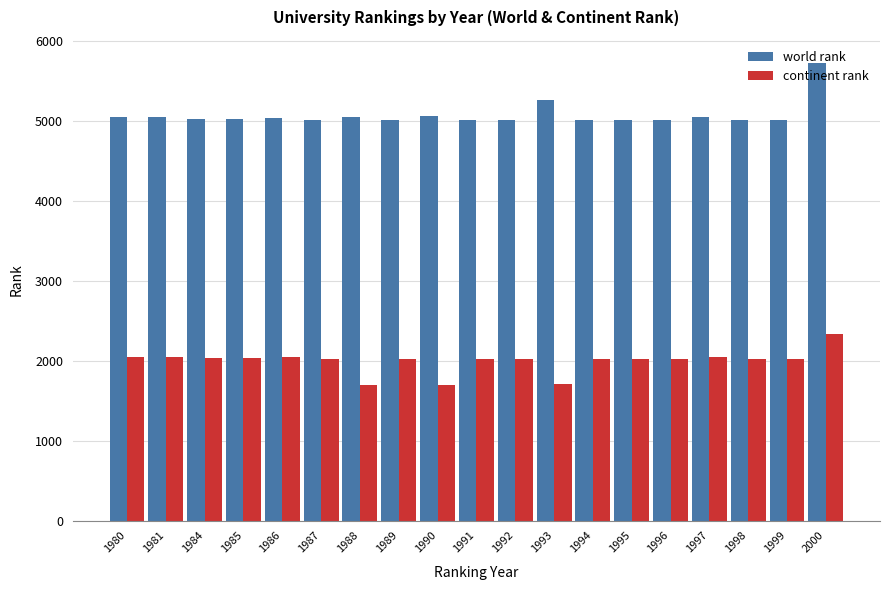

What is the smallest value displayed?

1689